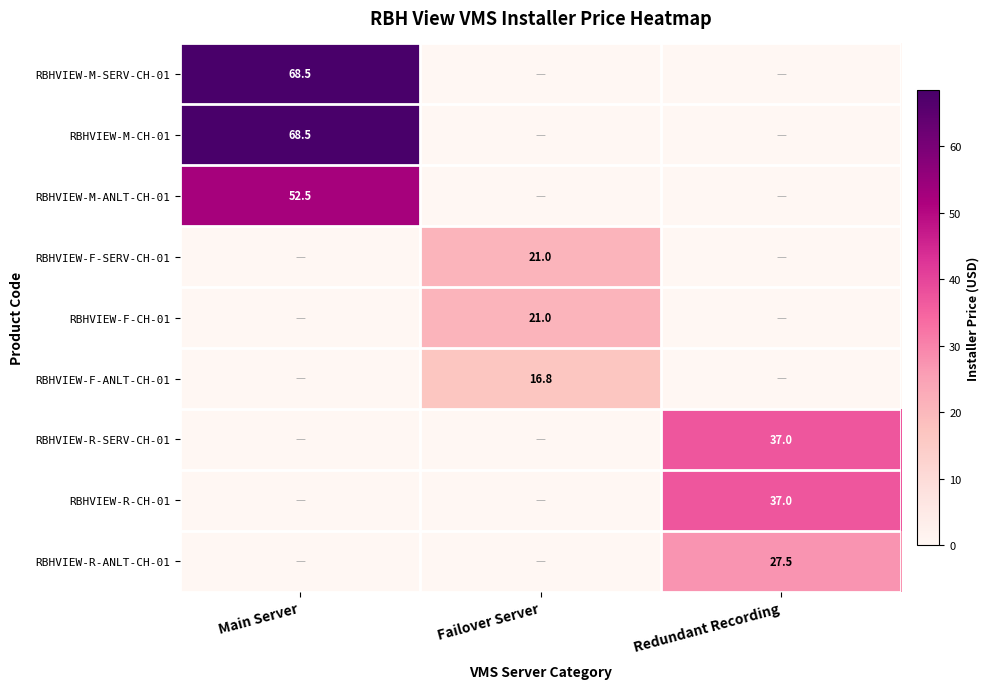

The value of RBHVIEW-F-CH-01 at Failover Server is 31.6. True or false?

False